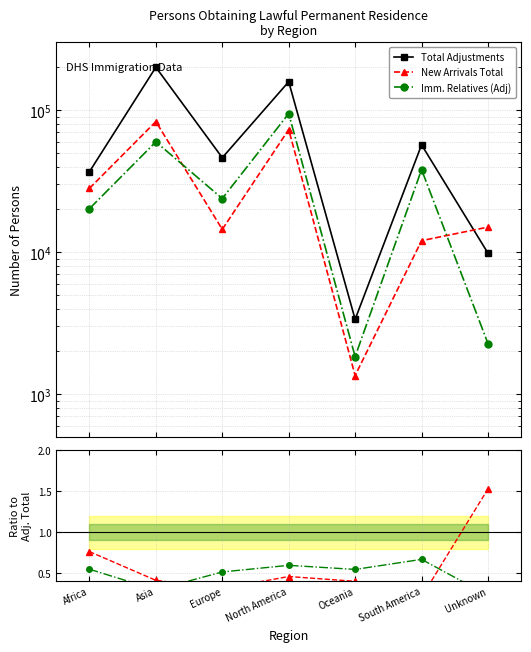

Which series has the largest total across all categories?

Total Adjustments